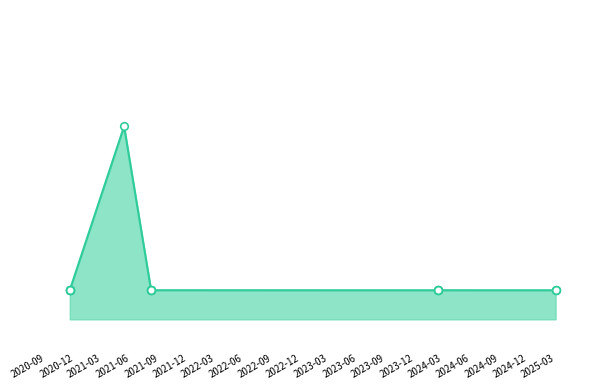

Which has a higher value, 2020-11-16 or 2020-11-16?

2020-11-16